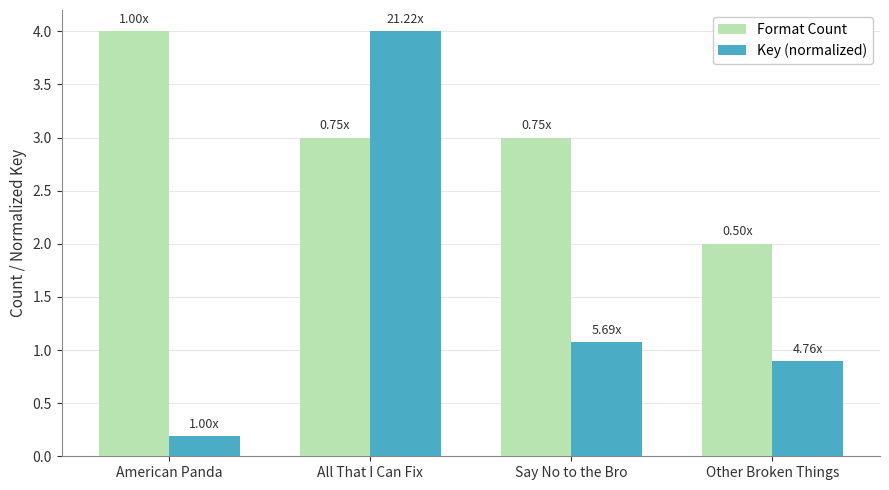

How many data points in Key (normalized) are less than 1?

2